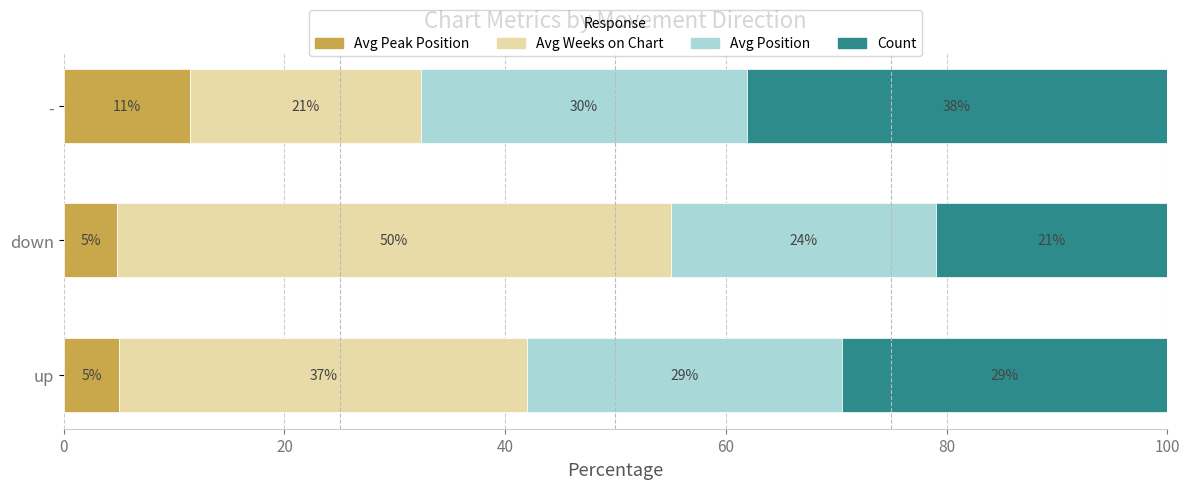

What is the total value across all series at up?

100.0